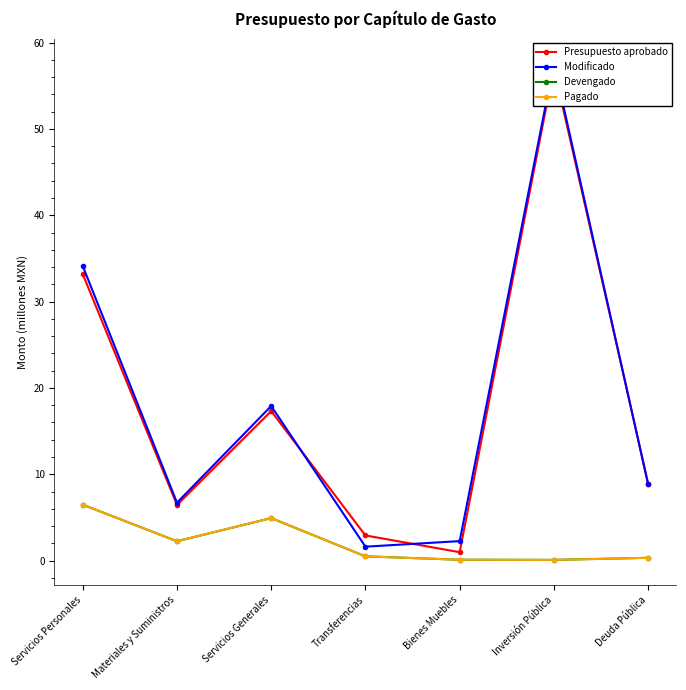

List the series in order of their peak value, highest first.

Modificado, Presupuesto aprobado, Devengado, Pagado